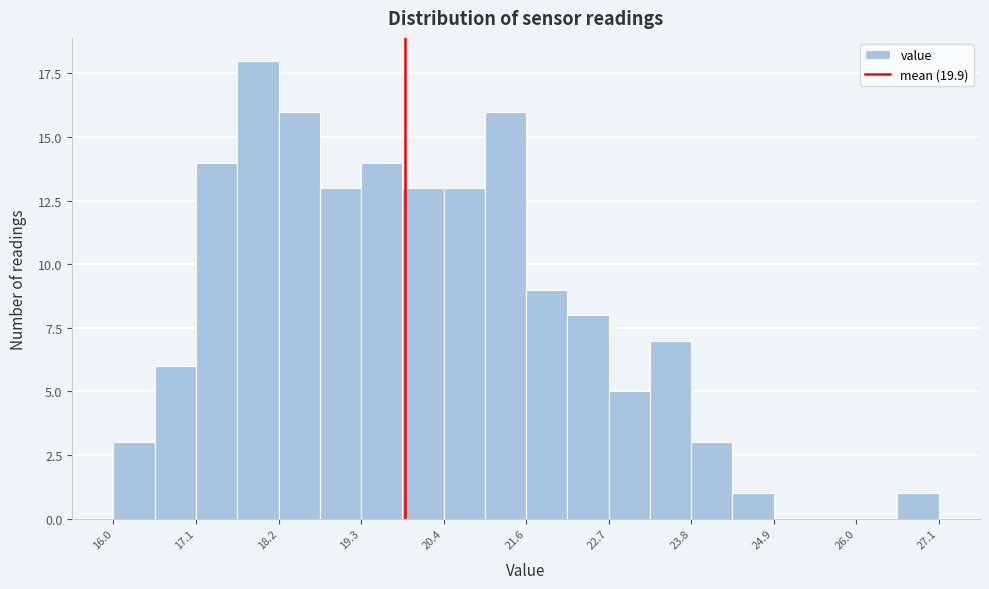

Read against the x-axis, roughly where is the centre of the tallest bar?

18.0